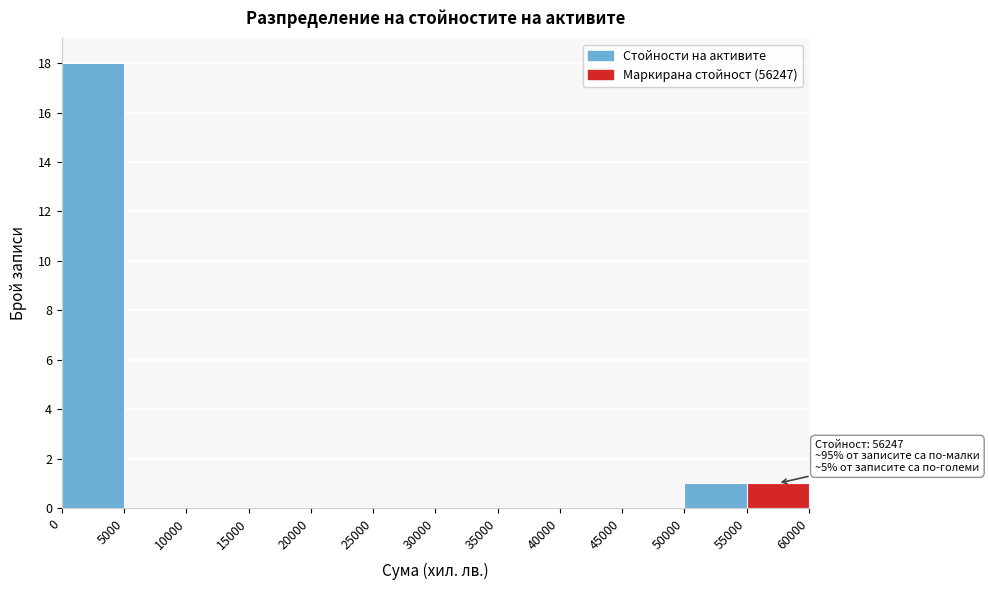

Over which range of the x-axis is the bar tallest?

0 to 5000